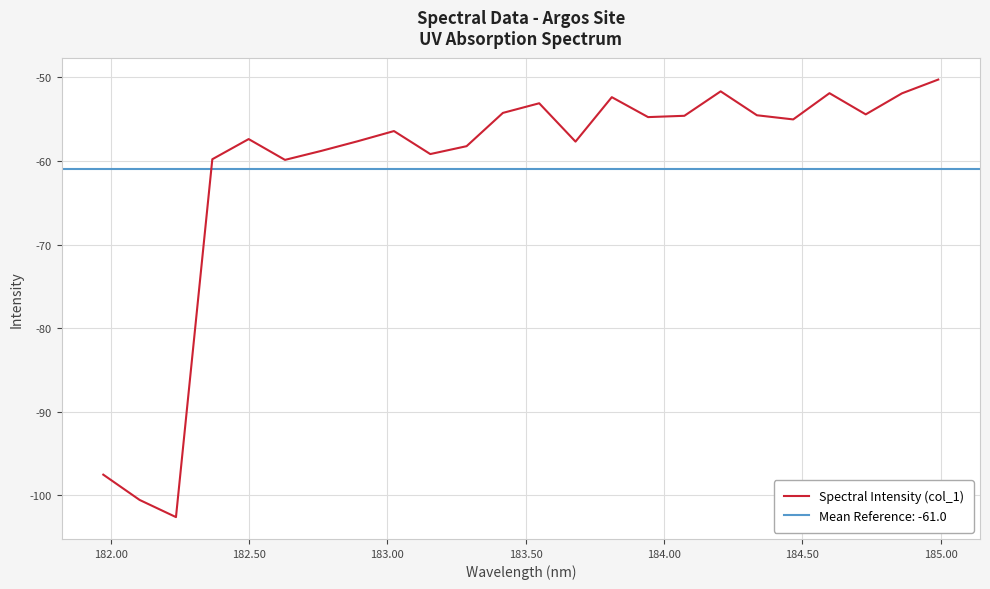

How many data points does each series have?

24